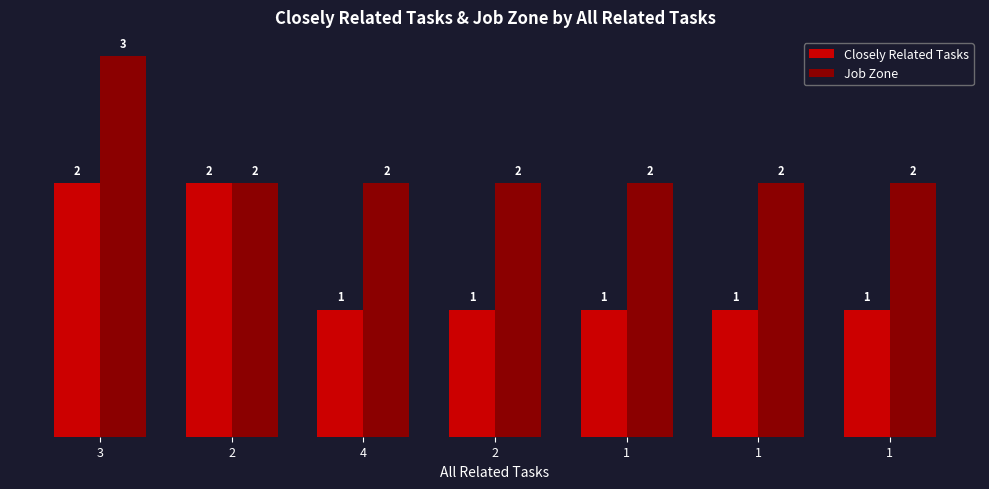

What are all the series names shown in the legend?

Closely Related Tasks, Job Zone